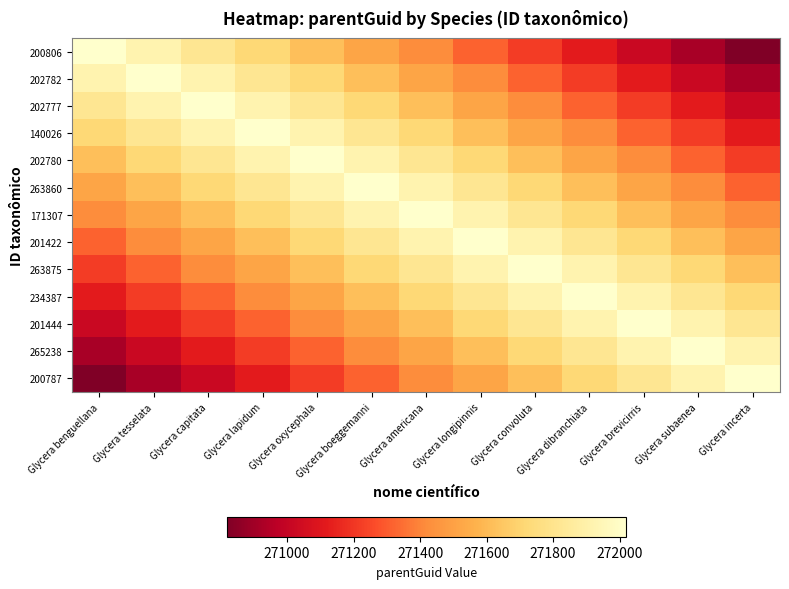

What is the total value across all series at Glycera dibranchiata?

3531134